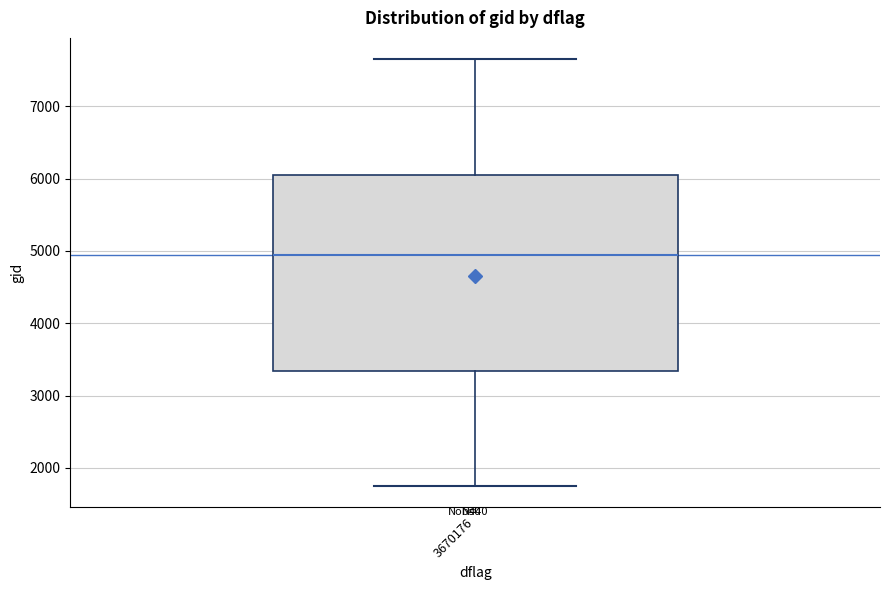

Transcribe this box plot: give where the median line is, the range the box spans, and where the two whiskers end, as read against the y-axis. The values are not printed on the chart, so give them approximately, as read against the axis.

median 4900, box 3300 to 6100, whiskers 1800 to 7600